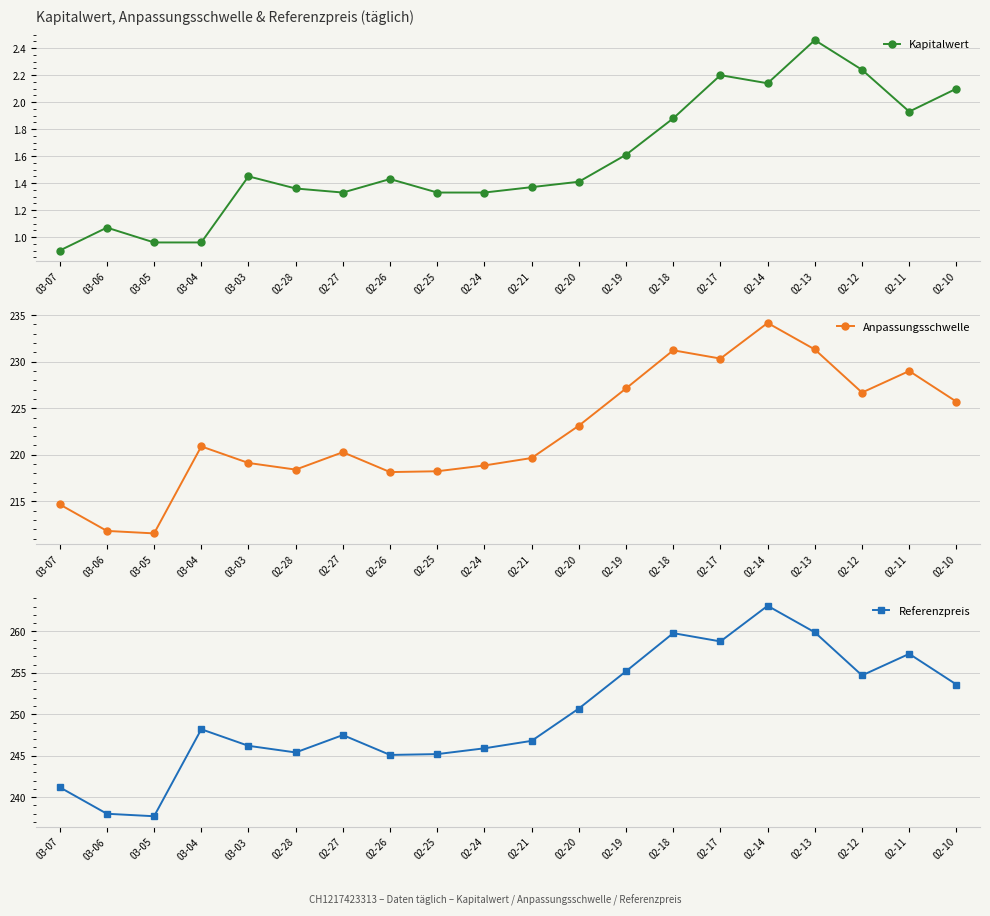

What is the difference between the highest and lowest values at 02-28?

244.0